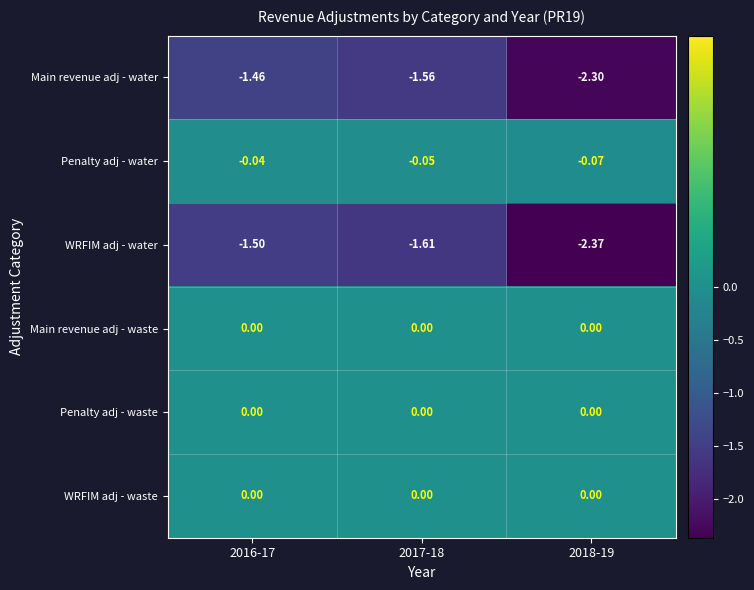

Which series has the largest range (max minus min)?

WRFIM adj - water